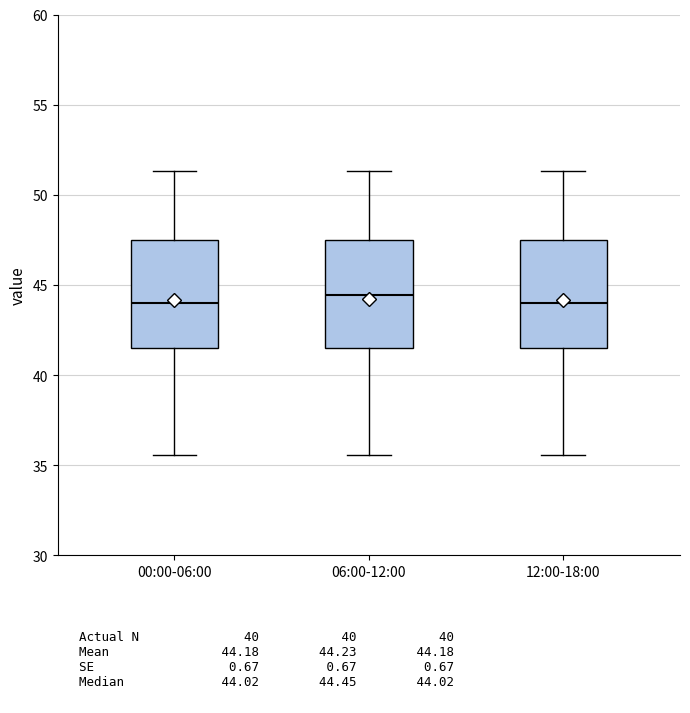

Reading left to right, read every box against the y-axis: the position of its median line, the range the box covers, and the ends of its whiskers. The values are not printed on the chart, so give them approximately, as read against the axis.

00:00-06:00: median 44.0, box 41.5 to 47.5, whiskers 35.5 to 51.5
06:00-12:00: median 44.5, box 41.5 to 47.5, whiskers 35.5 to 51.5
12:00-18:00: median 44.0, box 41.5 to 47.5, whiskers 35.5 to 51.5